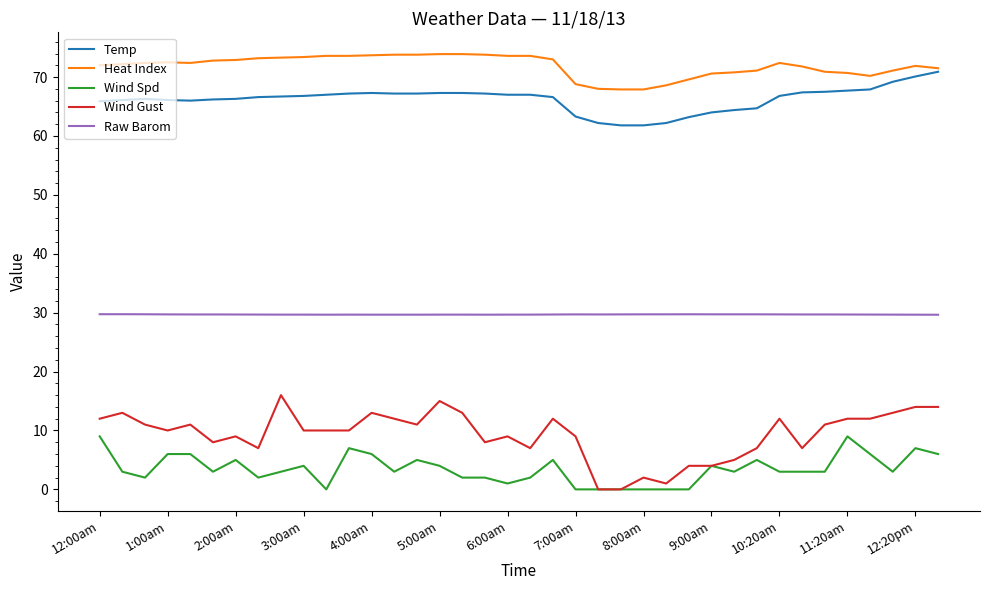

True or false: Temp and Raw Barom intersect in this chart.

False